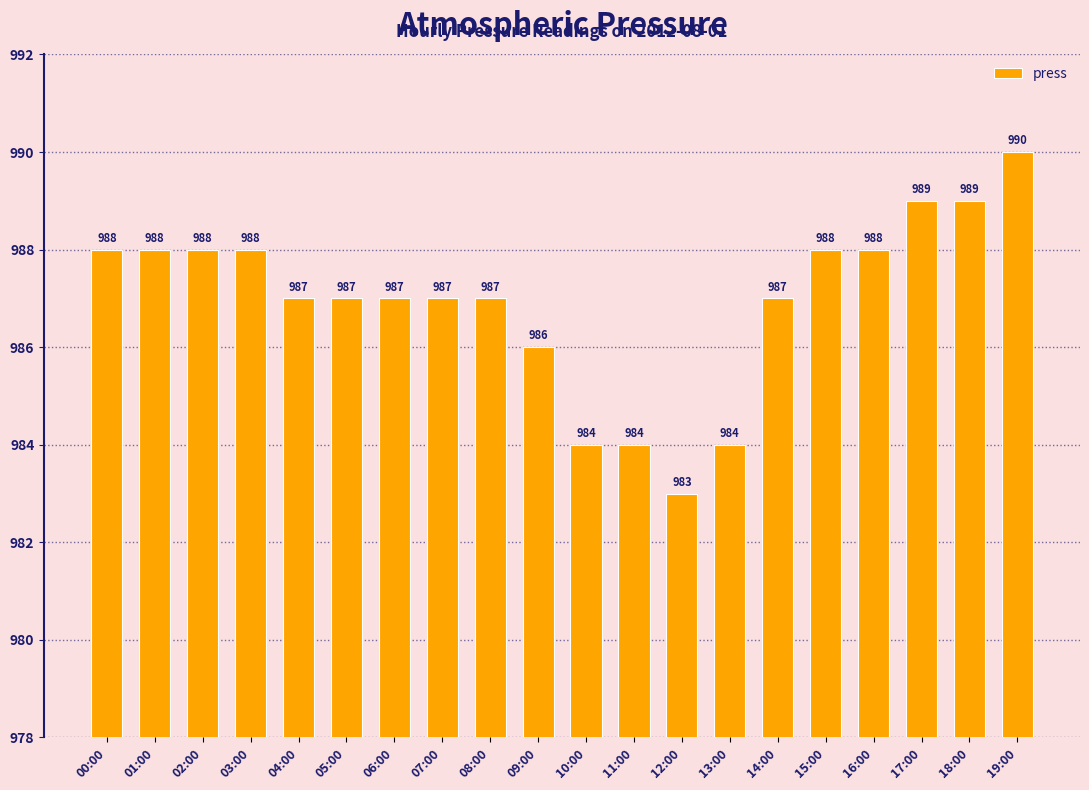

How many bars are there in total?

20